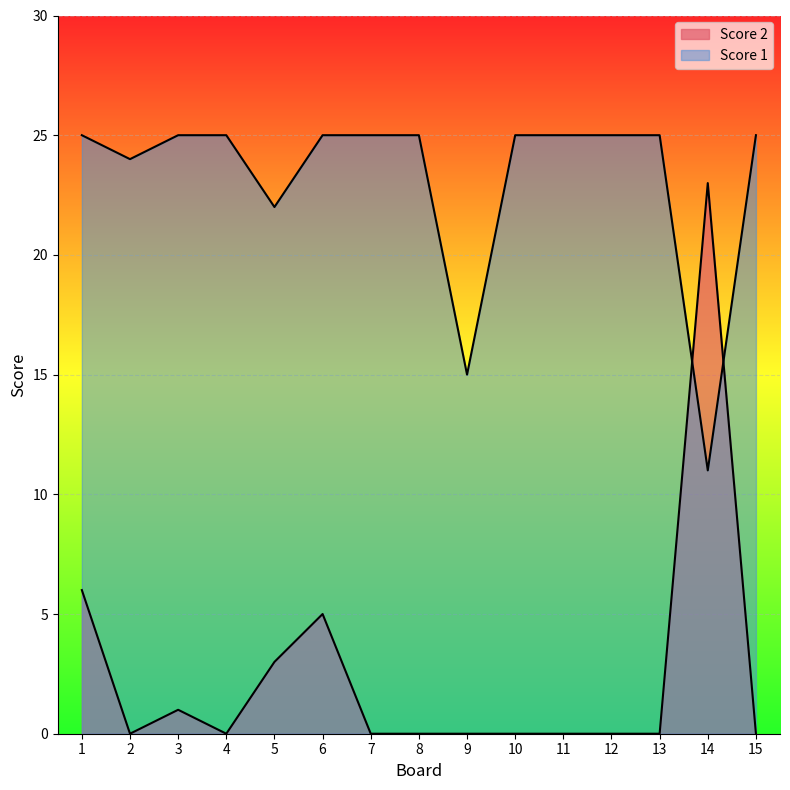

What is the value of the Score 1 point at the 11th from the left?

25